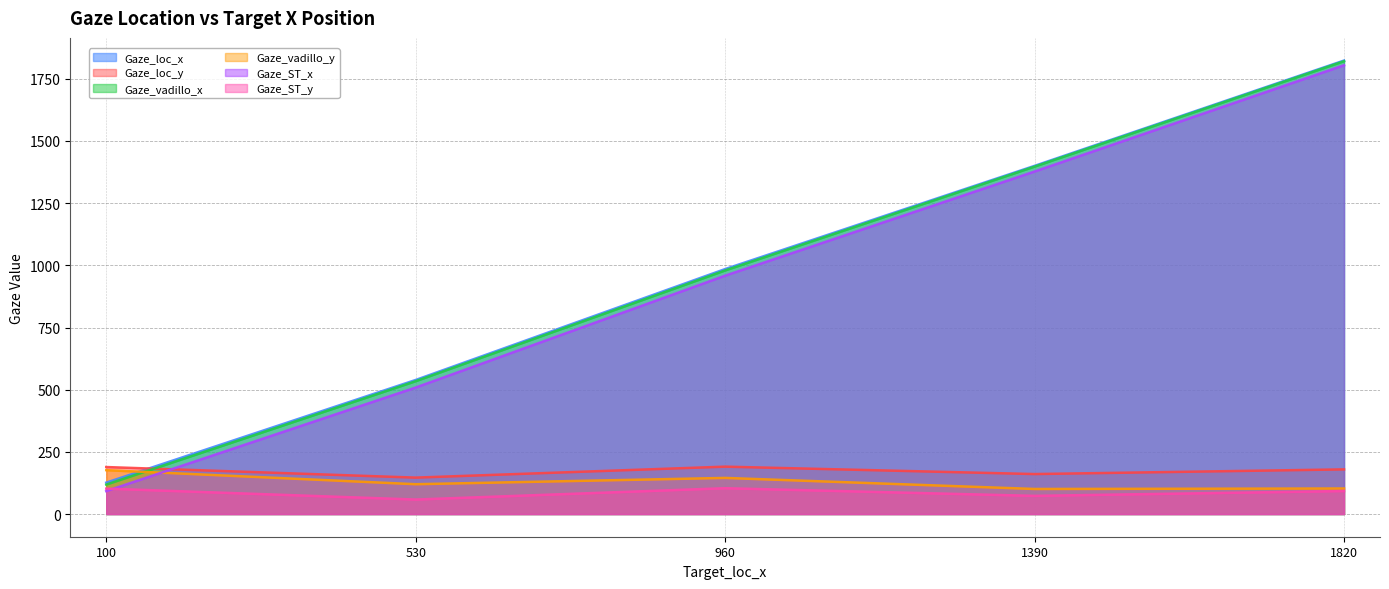

What is the value of the Gaze_vadillo_y point at the 2nd from the left?

120.0